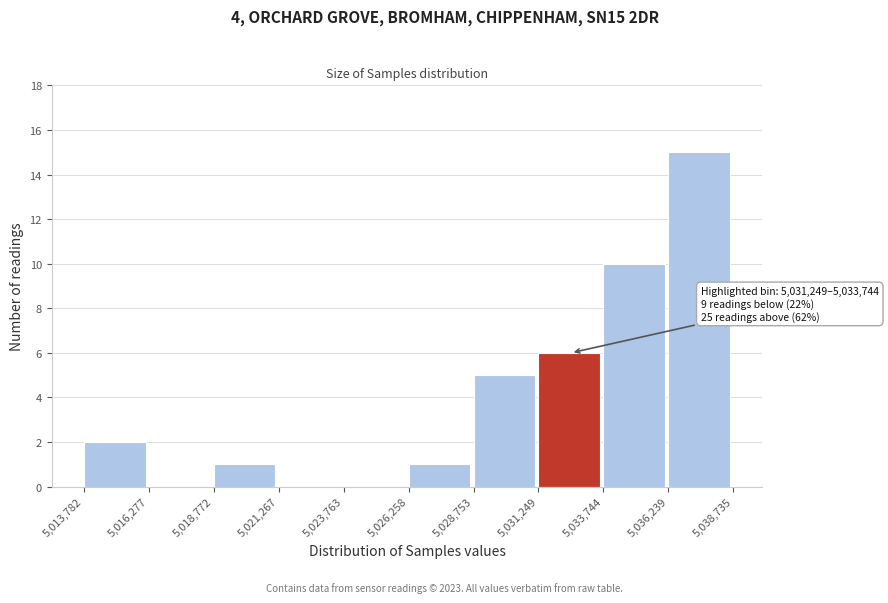

Over which range of the x-axis is the bar tallest?

5,036,239 to 5,038,735